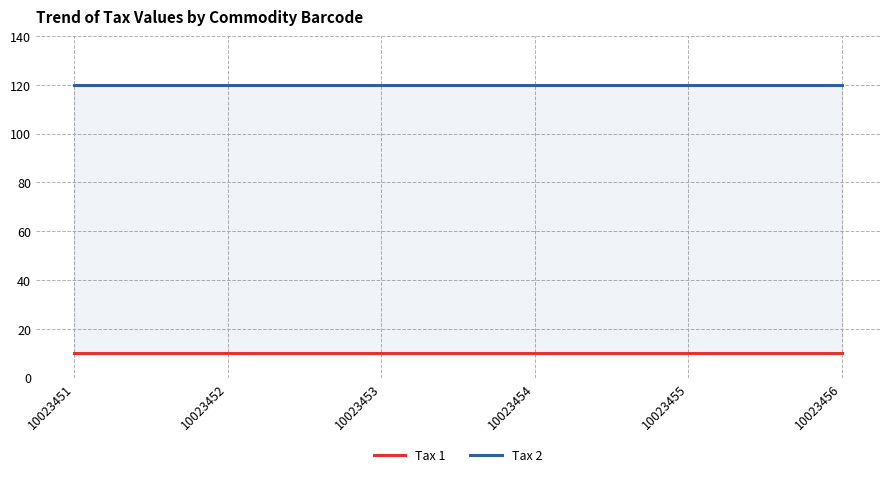

Rank the categories by Tax 1 value from highest to lowest.

10023451, 10023452, 10023453, 10023454, 10023455, 10023456